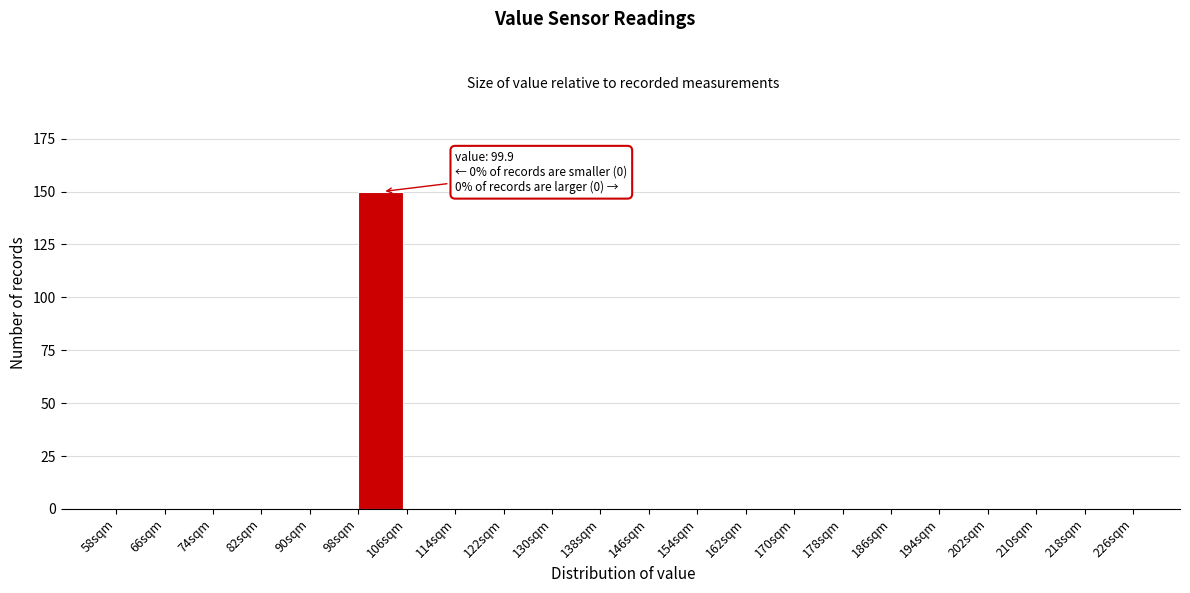

Which range on the x-axis has the tallest bar?

98 to 106